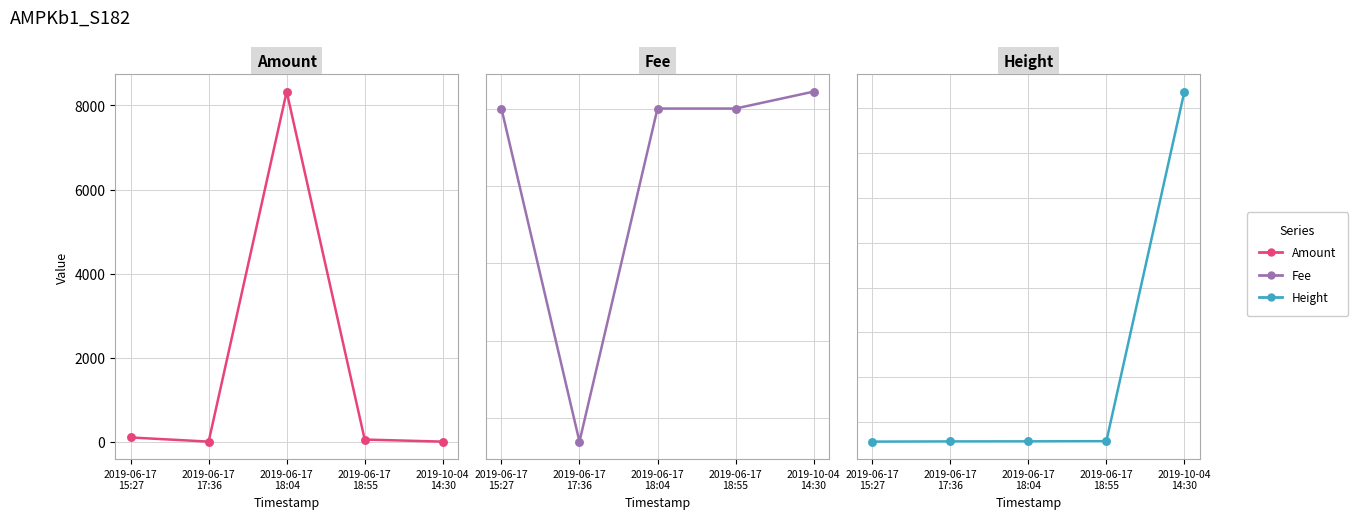

Which series reaches the minimum Y coordinate?

Amount